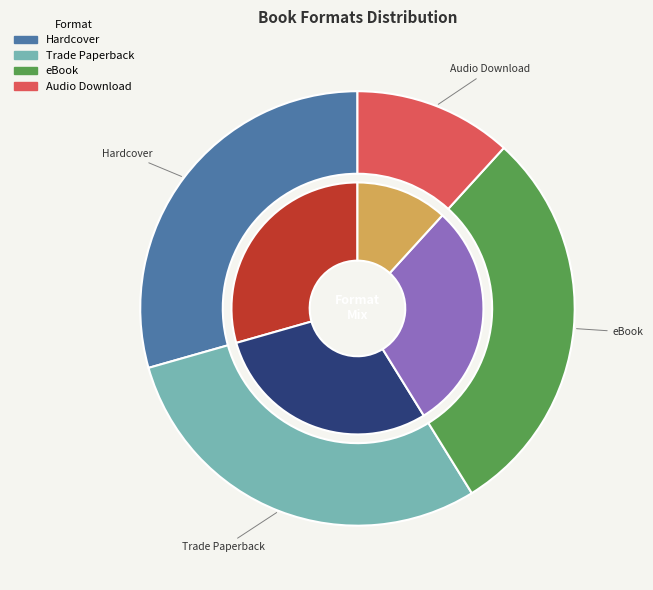

What is the total percentage of Trade Paperback and Hardcover?

58.8%